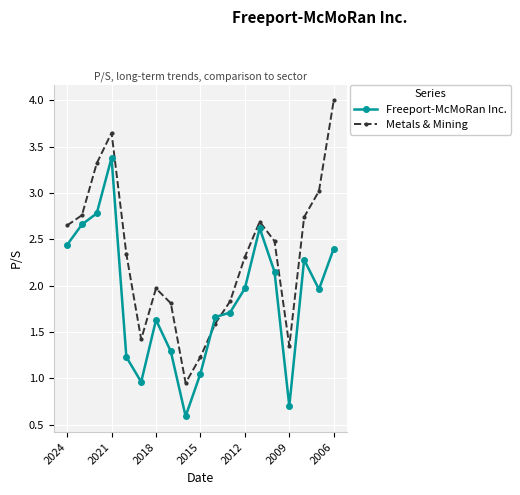

What is the sum of all Freeport-McMoRan Inc. values?

35.5